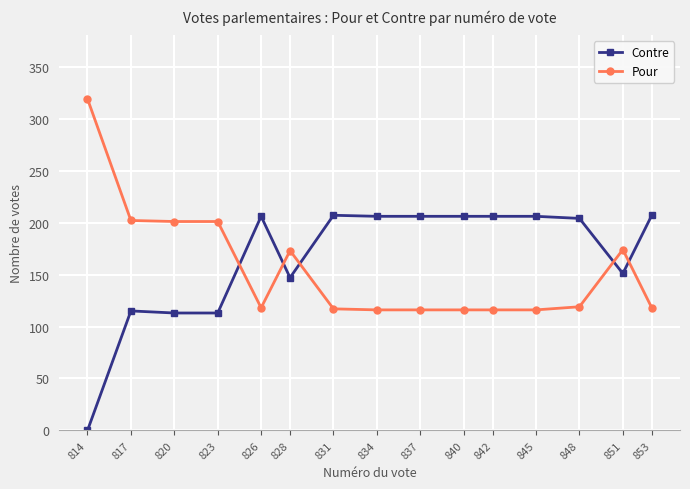

The value of Pour at 842 is 155. True or false?

False